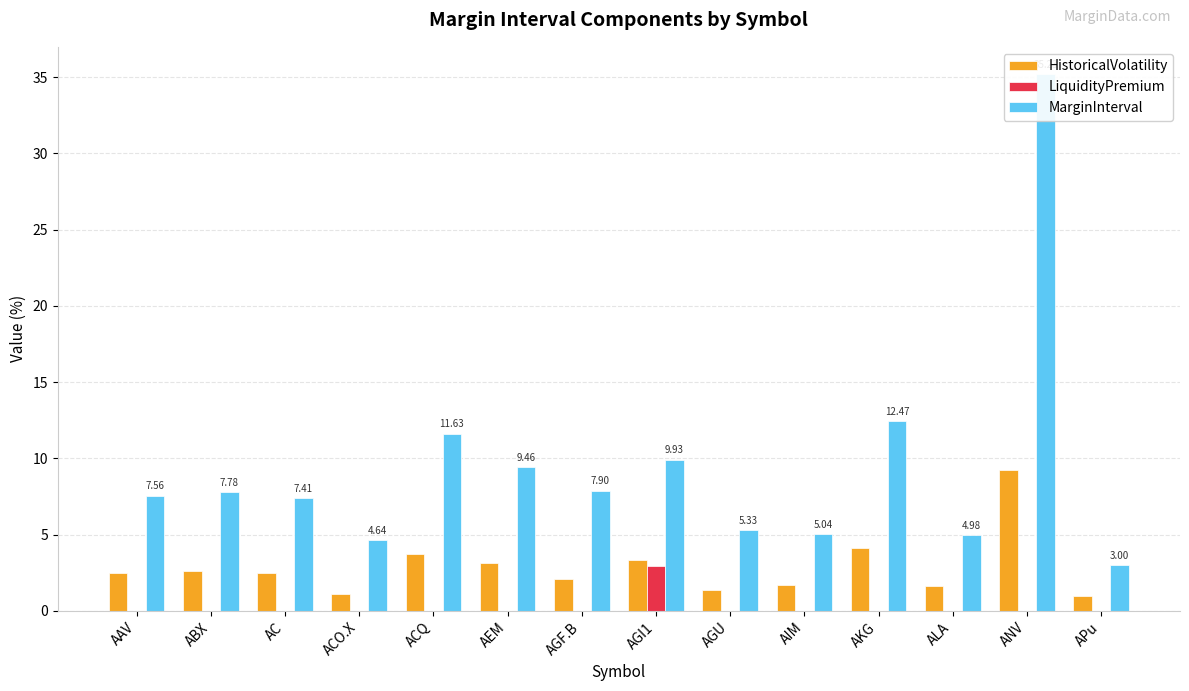

What is the difference between the maximum and minimum values in the HistoricalVolatility series?

8.2